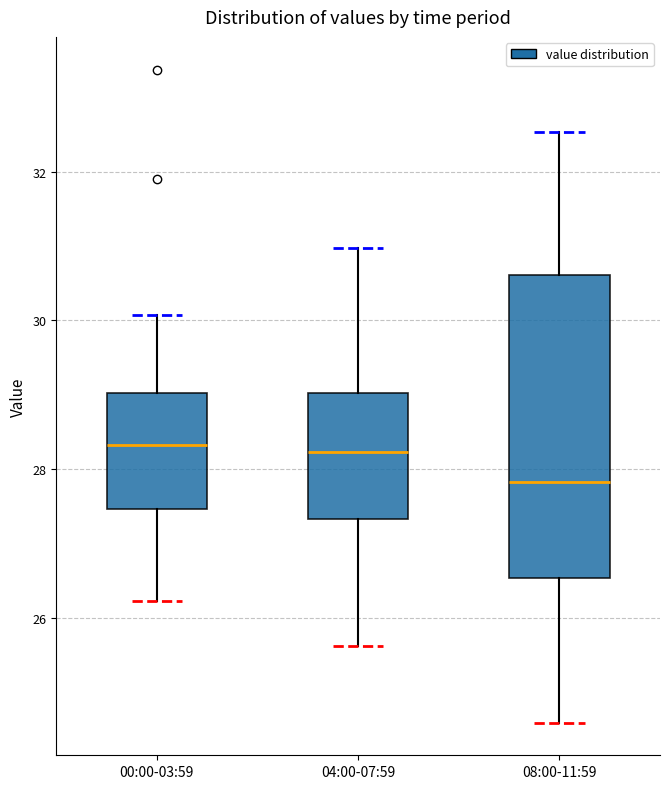

Comparing the boxes themselves (not the whiskers), which one is the tallest?

08:00-11:59